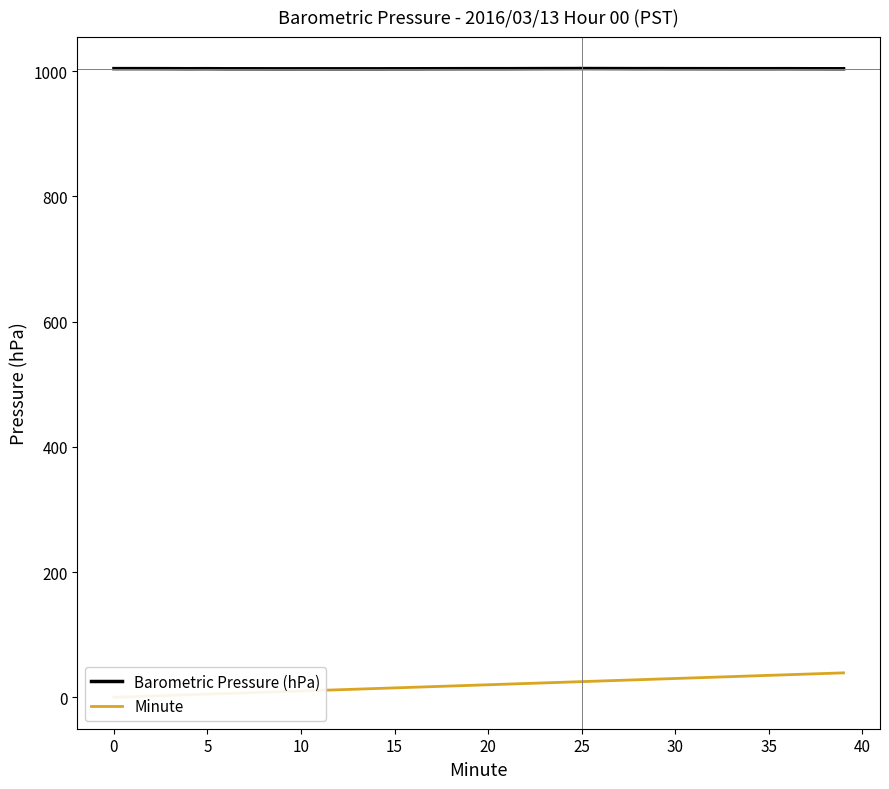

Is it true that Barometric Pressure (hPa) equals 470.5 at 30?

False